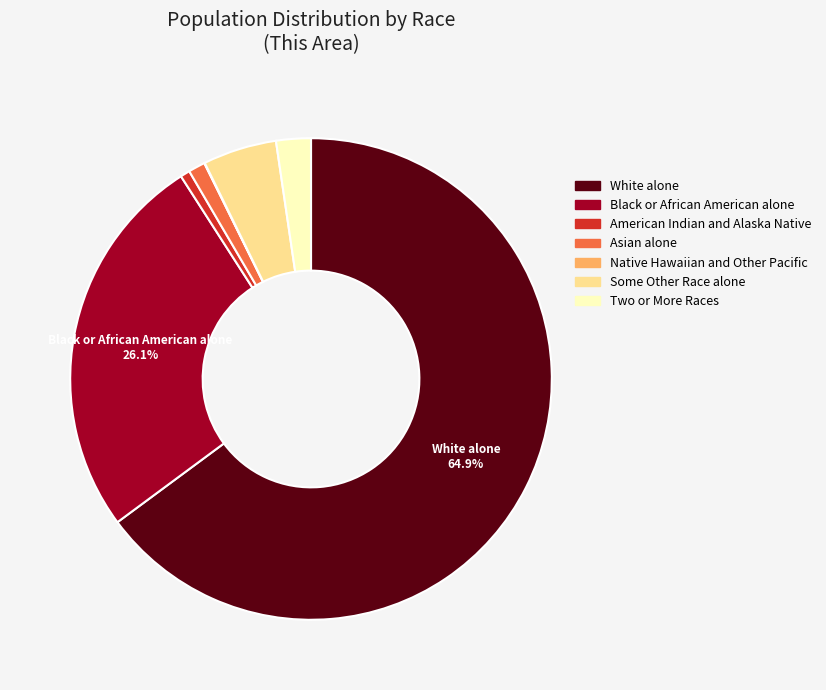

Do Asian alone and Black or African American alone together represent more than half of the pie?

No